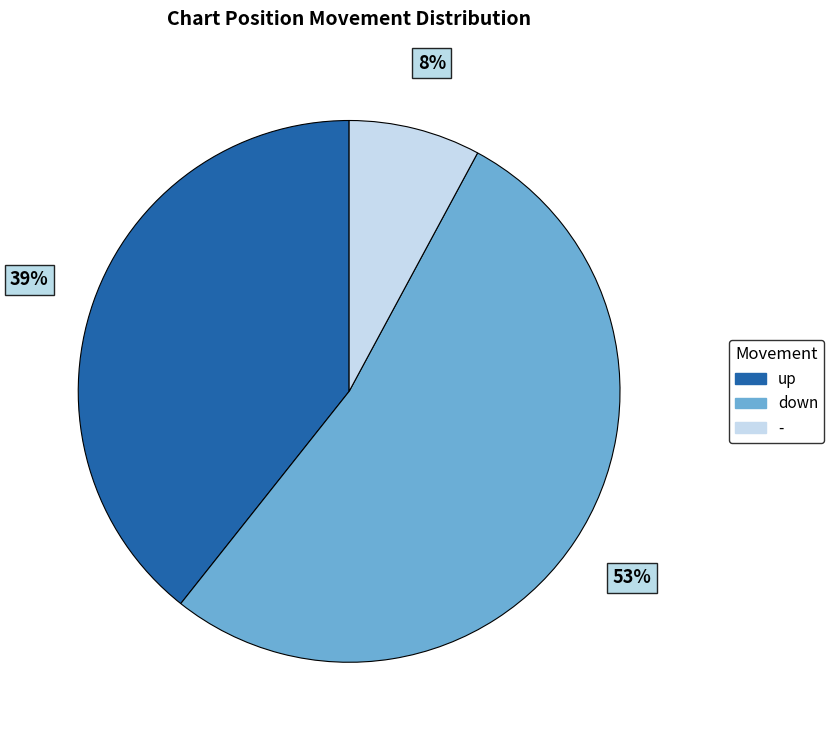

To the nearest percent, what is the combined percentage of up and -?

47%